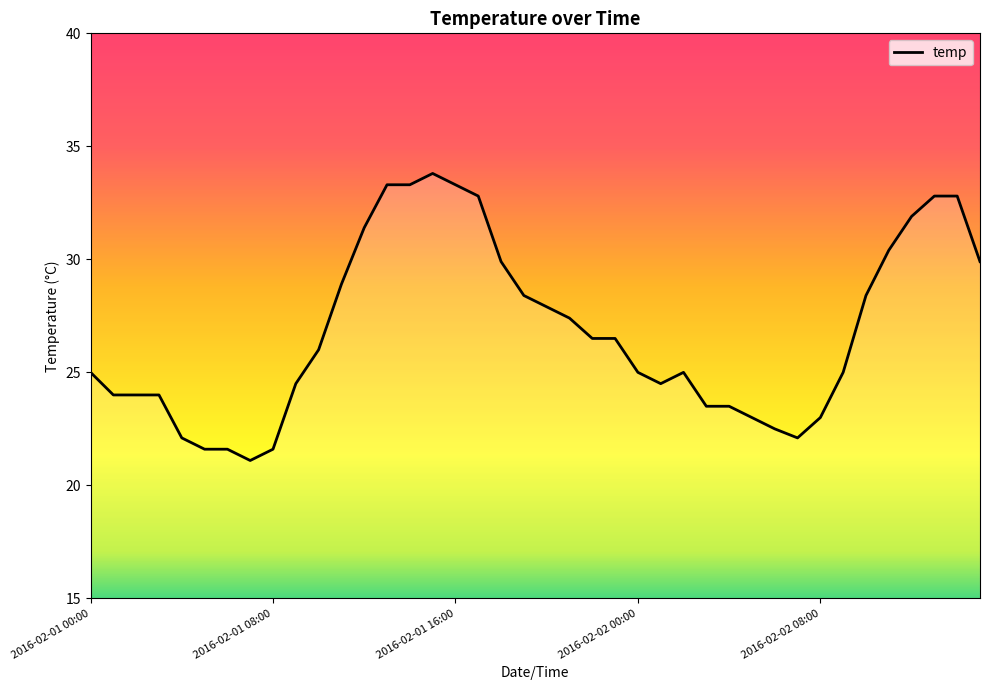

What is the greatest value displayed?

33.8